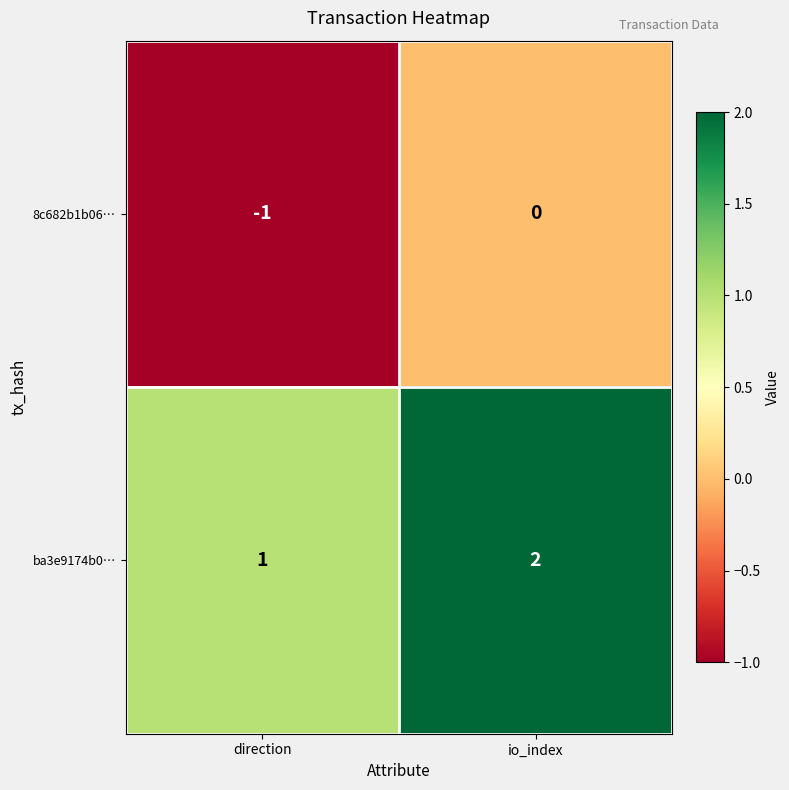

What is the sum of all ba3e9174b0… values?

3